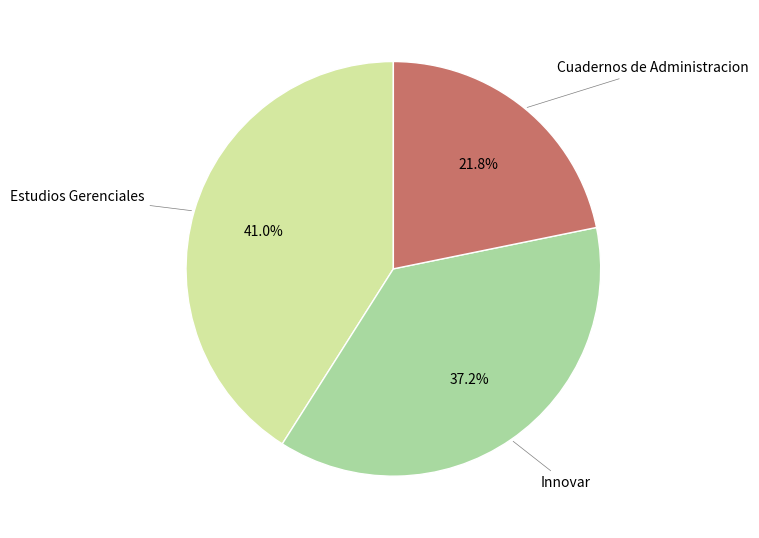

Does any single category account for the majority?

No